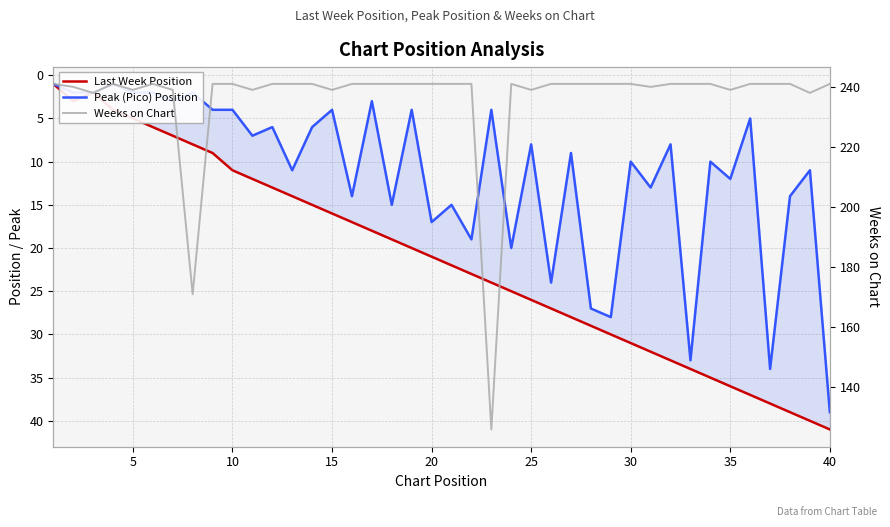

Reading right to left, transcribe all the data shown in this chart.

Last Week Position: 41	40	39	38	37	36	35	34	33	32	31	30	29	28	27	26	25	24	23	22	21	20	19	18	17	16	15	14	13	12	11	9	8	7	6	5	4	2	3	1
Peak (Pico) Position: 39	11	14	34	5	12	10	33	8	13	10	28	27	9	24	8	20	4	19	15	17	4	15	3	14	4	6	11	6	7	4	4	2	3	2	2	1	2	2	1
Weeks on Chart: 241	238	241	241	241	239	241	241	241	240	241	241	241	241	241	239	241	126	241	241	241	241	241	241	241	239	241	241	241	239	241	241	171	239	241	239	241	238	240	241